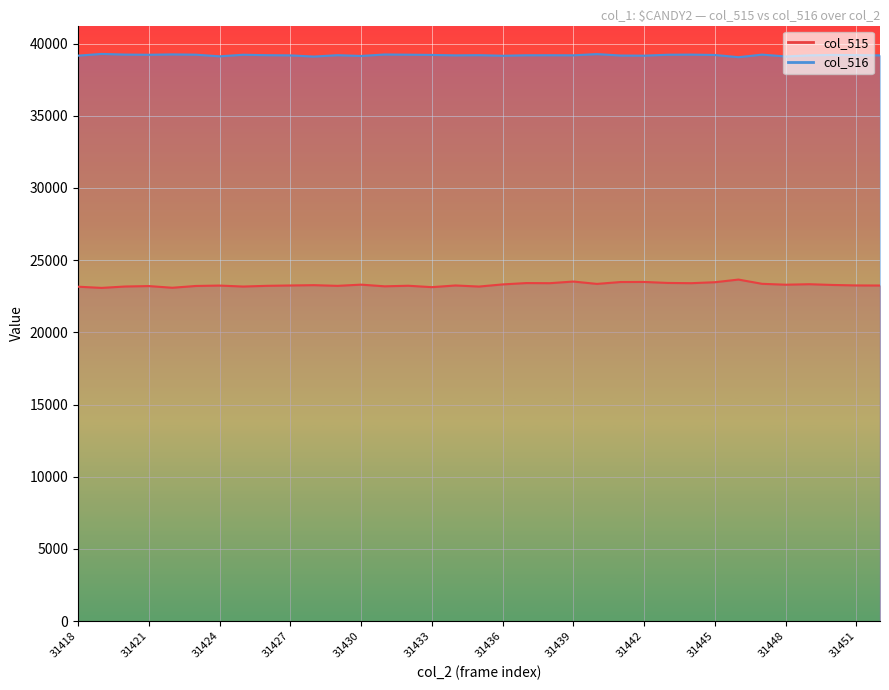

Where does the col_515 series first go above 23249?

31428